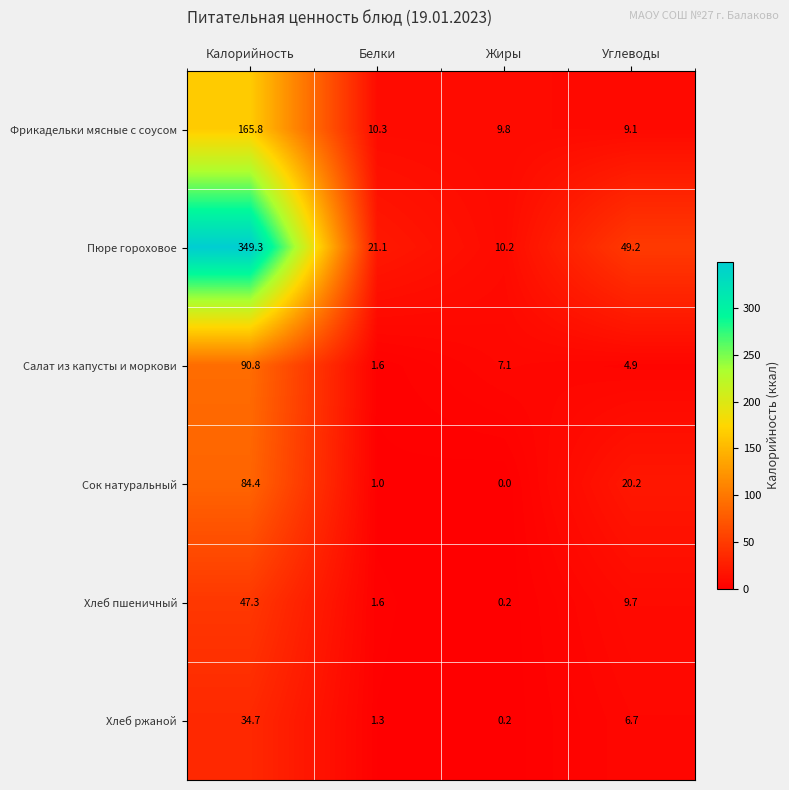

What is the total value across all series at Жиры?

27.5